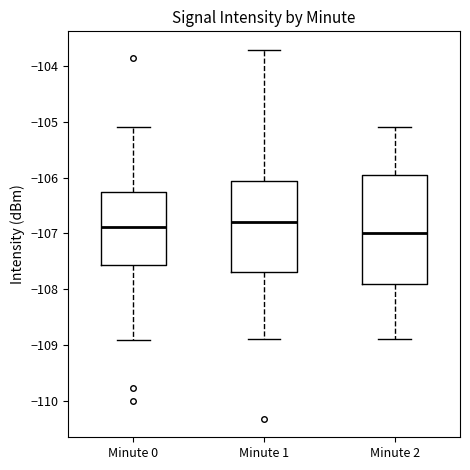

Where does the lower whisker of the box for Minute 0 end on the y-axis? The values are not printed on the chart, so give them approximately, as read against the axis.

-108.9